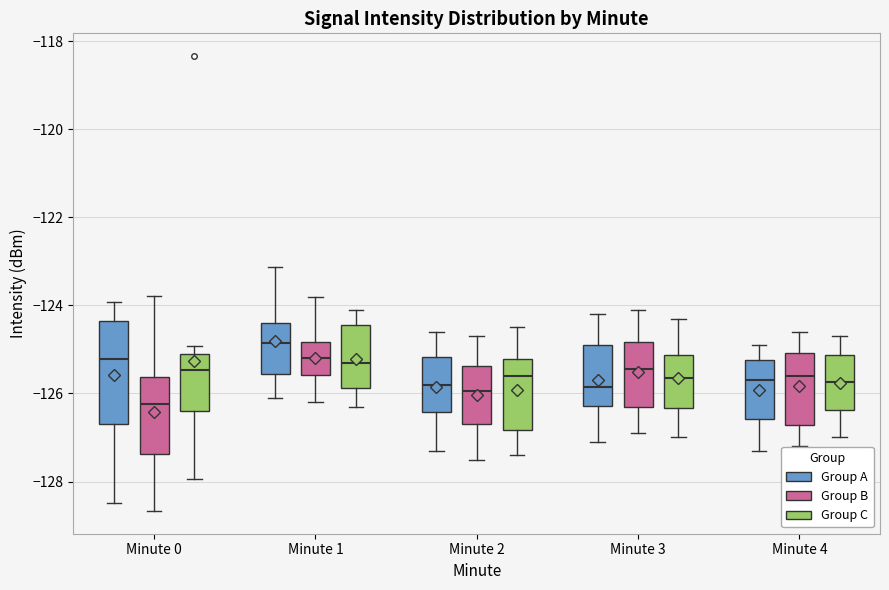

Reading left to right, read every box against the y-axis: the position of its median line, the range the box covers, and the ends of its whiskers. The values are not printed on the chart, so give them approximately, as read against the axis.

Minute 0 (Group A): median -125.2, box -126.6 to -124.4, whiskers -128.4 to -124.0
Minute 0 (Group B): median -126.2, box -127.4 to -125.6, whiskers -128.6 to -123.8
Minute 0 (Group C): median -125.4, box -126.4 to -125.2, whiskers -128.0 to -125.0
Minute 1 (Group A): median -124.8, box -125.6 to -124.4, whiskers -126.2 to -123.2
Minute 1 (Group B): median -125.2, box -125.6 to -124.8, whiskers -126.2 to -123.8
Minute 1 (Group C): median -125.2, box -125.8 to -124.4, whiskers -126.2 to -124.0
Minute 2 (Group A): median -125.8, box -126.4 to -125.2, whiskers -127.2 to -124.6
Minute 2 (Group B): median -126.0, box -126.6 to -125.4, whiskers -127.4 to -124.6
Minute 2 (Group C): median -125.6, box -126.8 to -125.2, whiskers -127.4 to -124.4
Minute 3 (Group A): median -125.8, box -126.2 to -124.8, whiskers -127.0 to -124.2
Minute 3 (Group B): median -125.4, box -126.2 to -124.8, whiskers -126.8 to -124.0
Minute 3 (Group C): median -125.6, box -126.4 to -125.2, whiskers -127.0 to -124.2
Minute 4 (Group A): median -125.6, box -126.6 to -125.2, whiskers -127.2 to -124.8
Minute 4 (Group B): median -125.6, box -126.8 to -125.0, whiskers -127.2 to -124.6
Minute 4 (Group C): median -125.8, box -126.4 to -125.2, whiskers -127.0 to -124.6